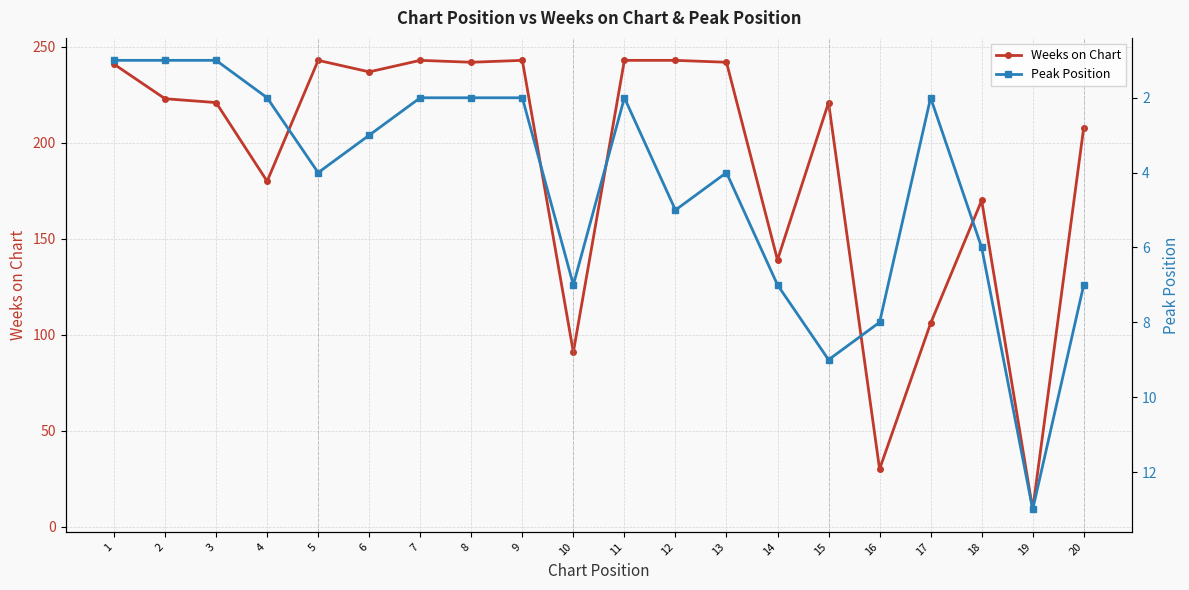

What is the average value of the Peak Position series?

4